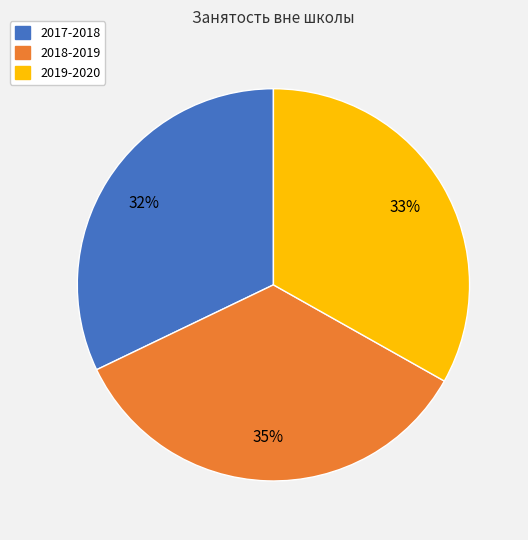

Is there a majority slice in this chart?

No